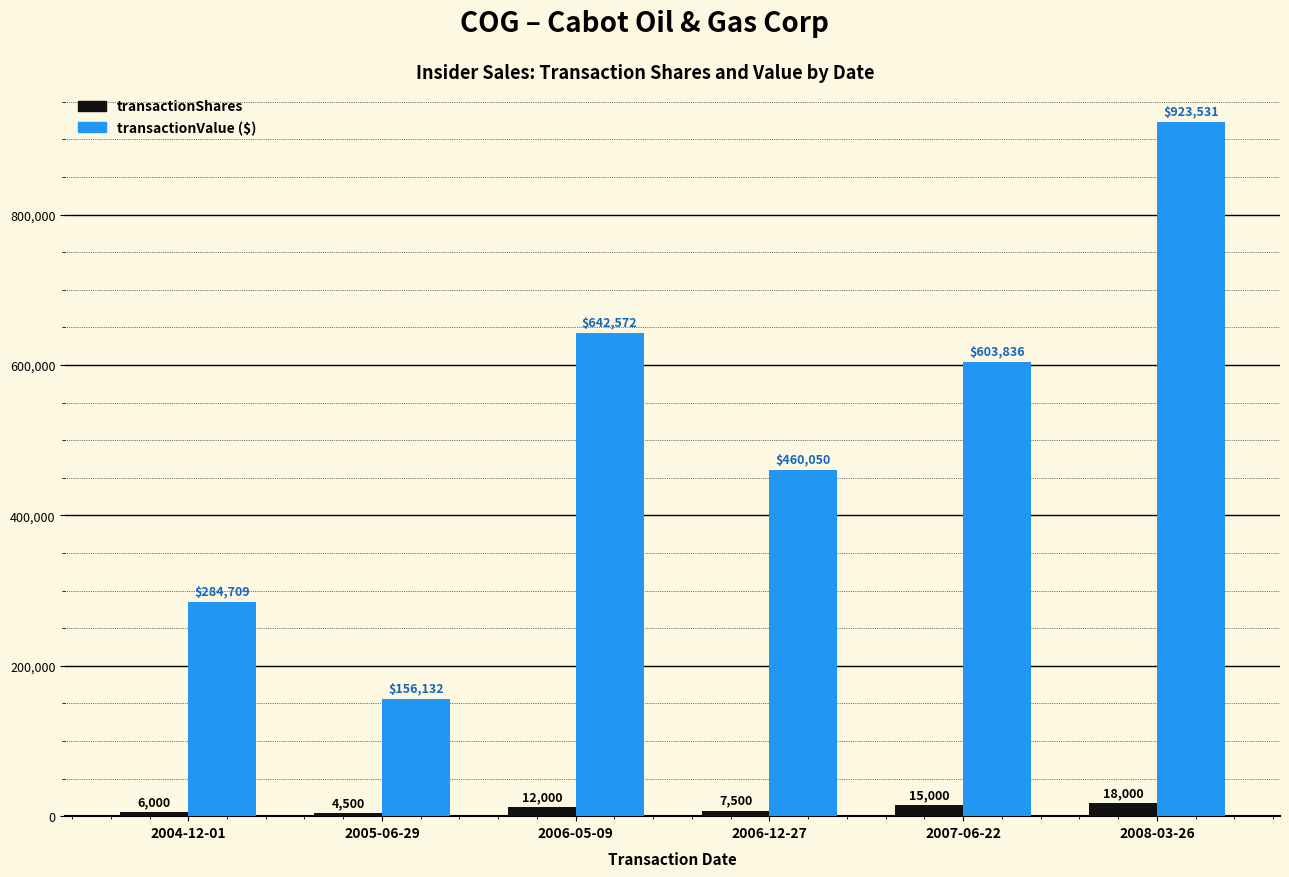

Reading right to left, what are all the values shown in this chart?

transactionShares: 18000	15000	7500	12000	4500	6000
transactionValue: 923531	603836	460050	642572	156132	284709